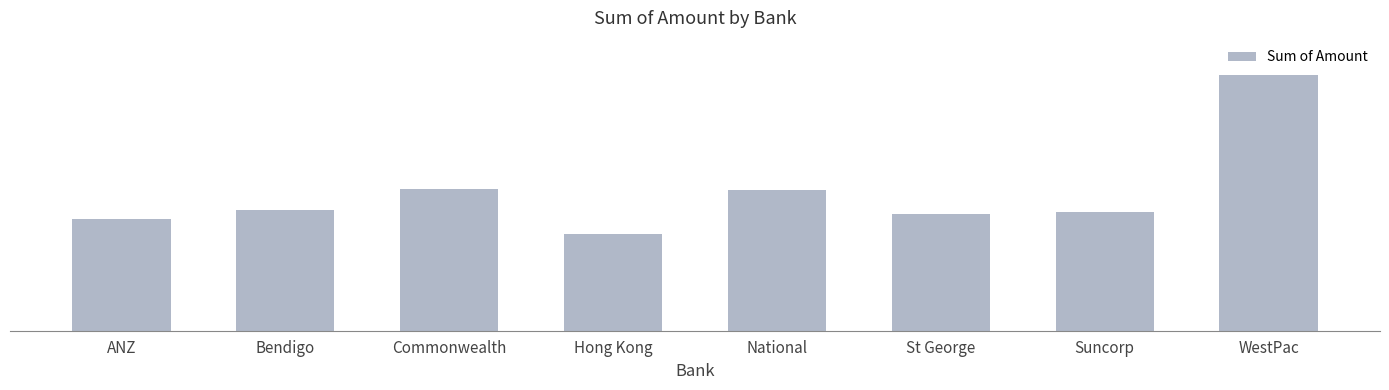

Between National and Commonwealth, which is larger?

Commonwealth